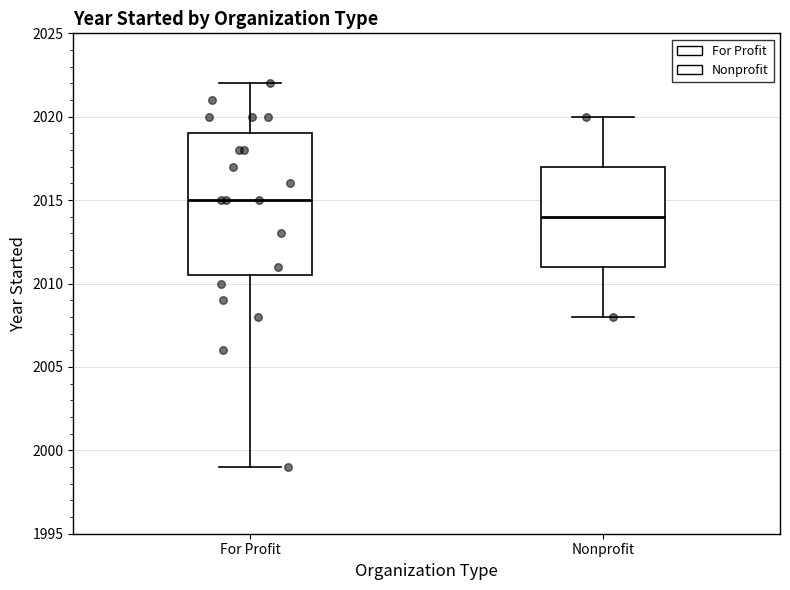

Which box has the highest median line?

For Profit